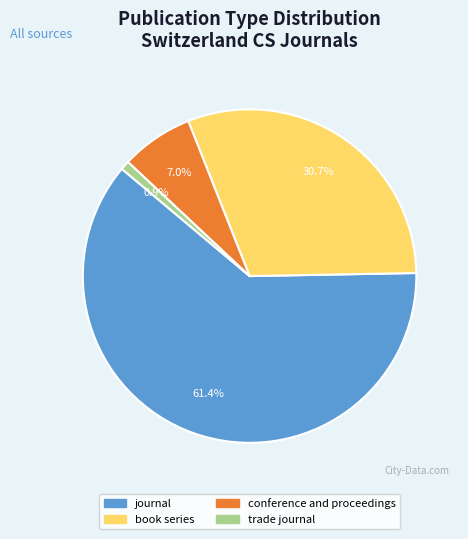

What portion of the pie excludes book series?

69.3%